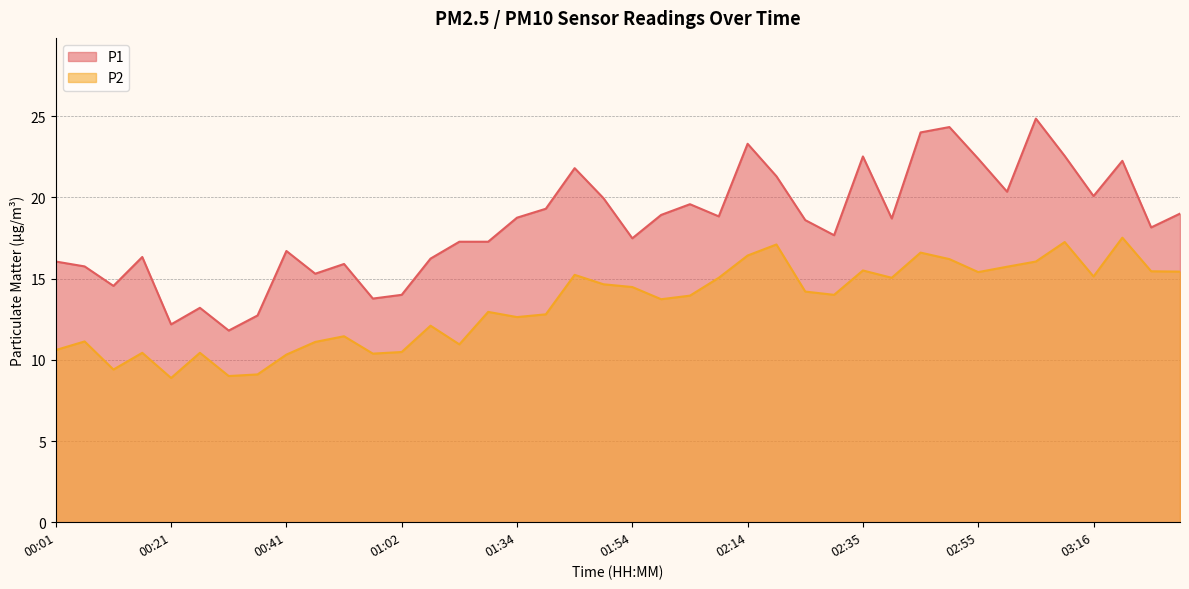

What is the difference between the maximum and second lowest values in the P1 series?

12.7